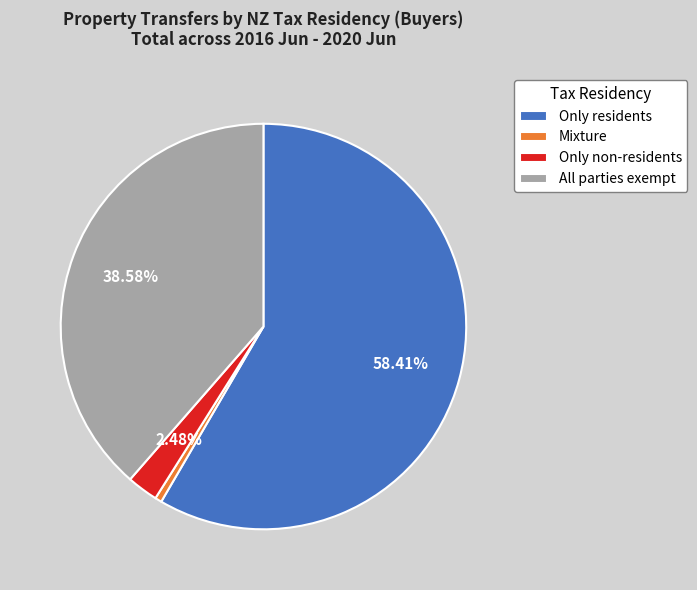

Do Only non-residents and Only residents together represent more than half of the pie?

Yes